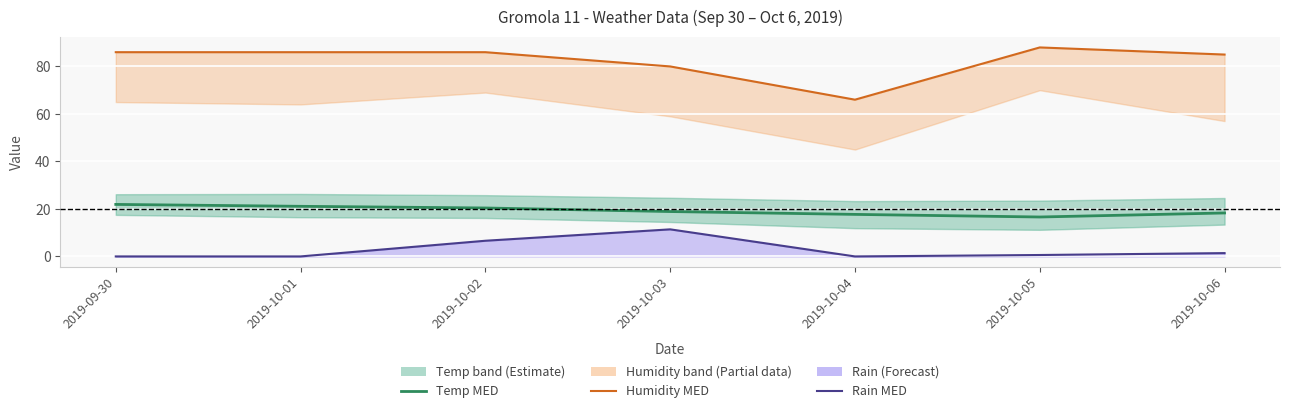

At which category does Humidity MED reach its first local peak?

2019-10-05